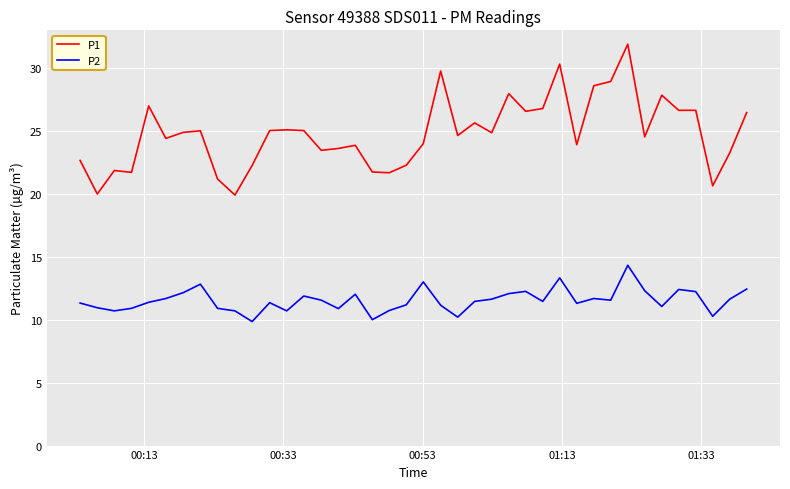

Which series has the largest range (max minus min)?

P1